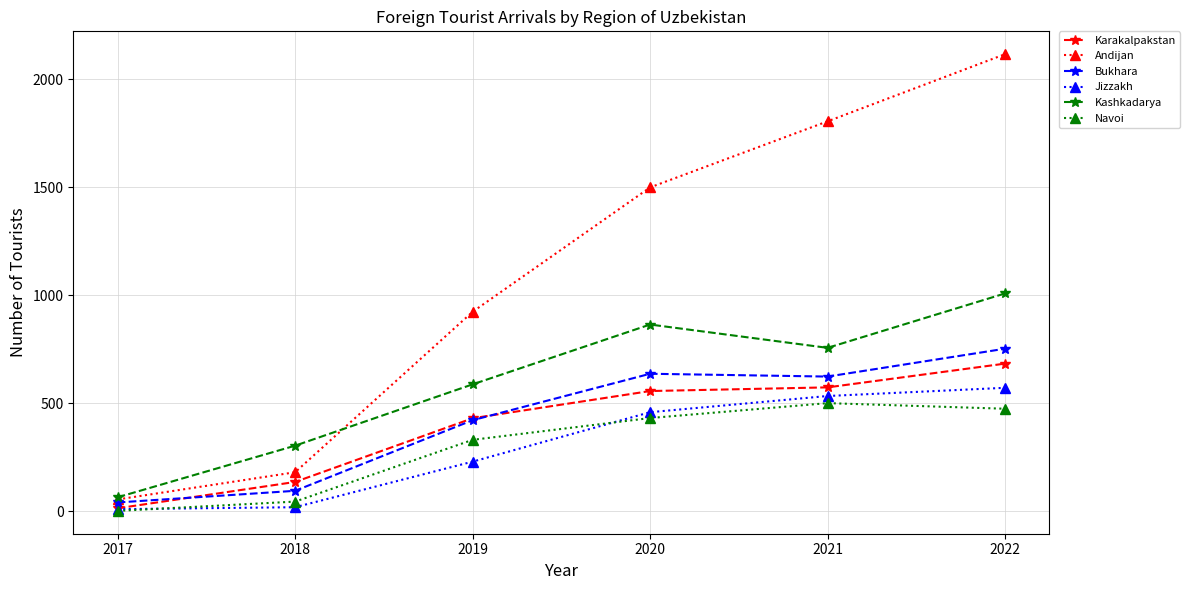

What is the spread (max minus min) of values at 2019?

694